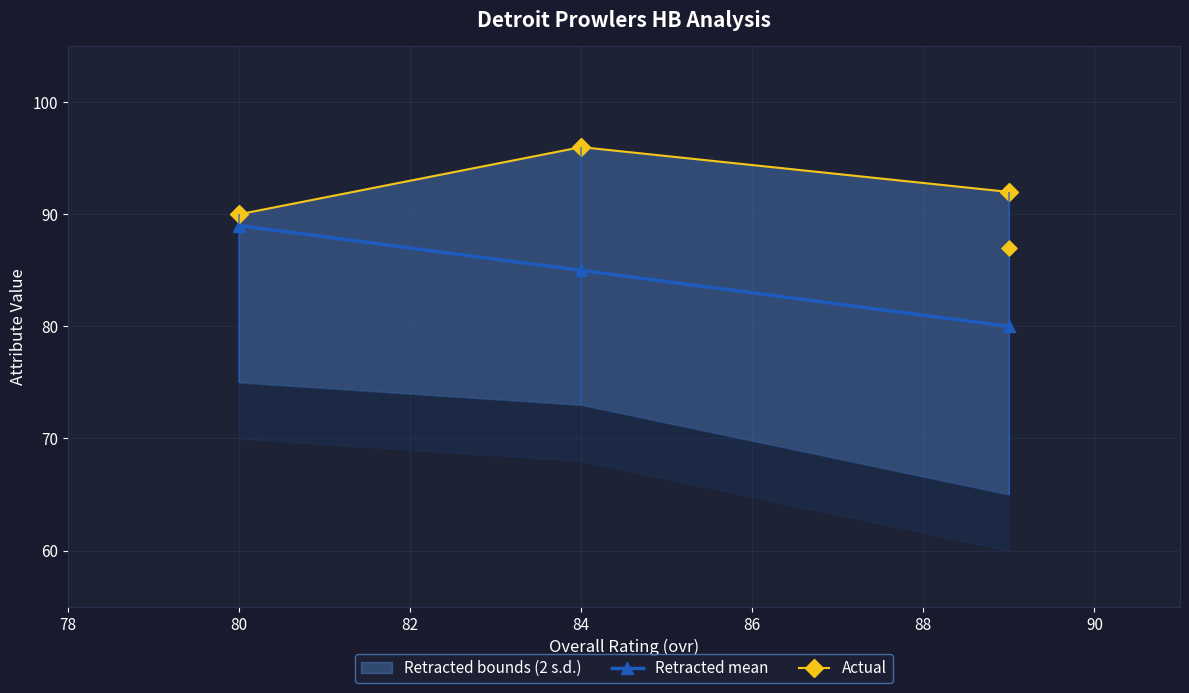

Which category has the highest value in the Retracted mean series?

80